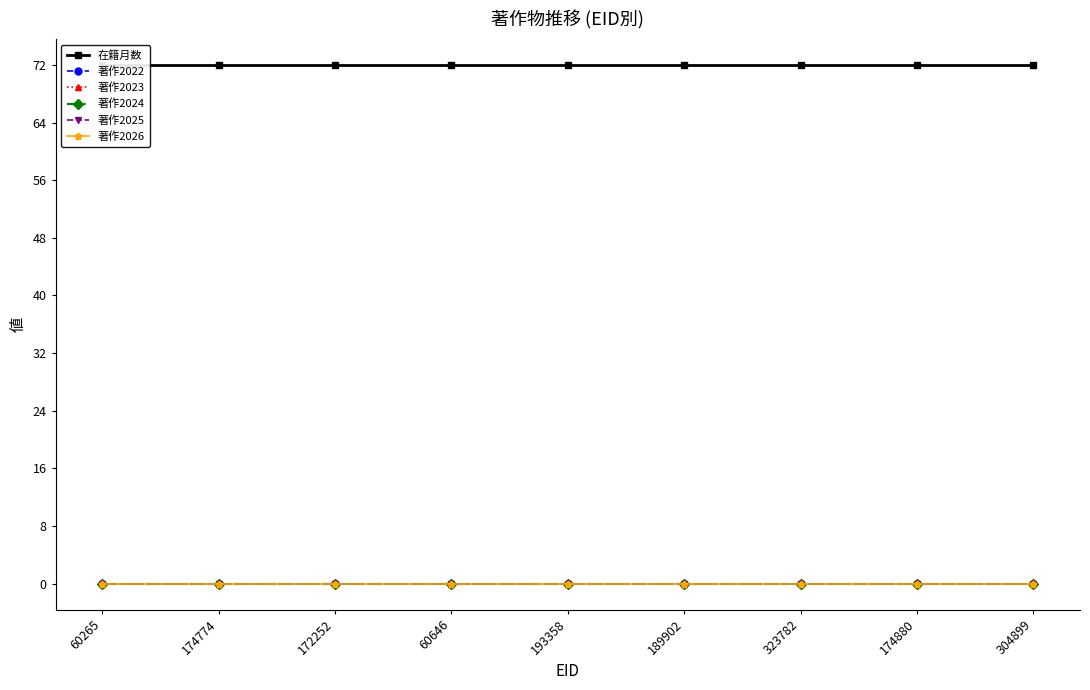

What is the label of the 9th point from the left?

304899